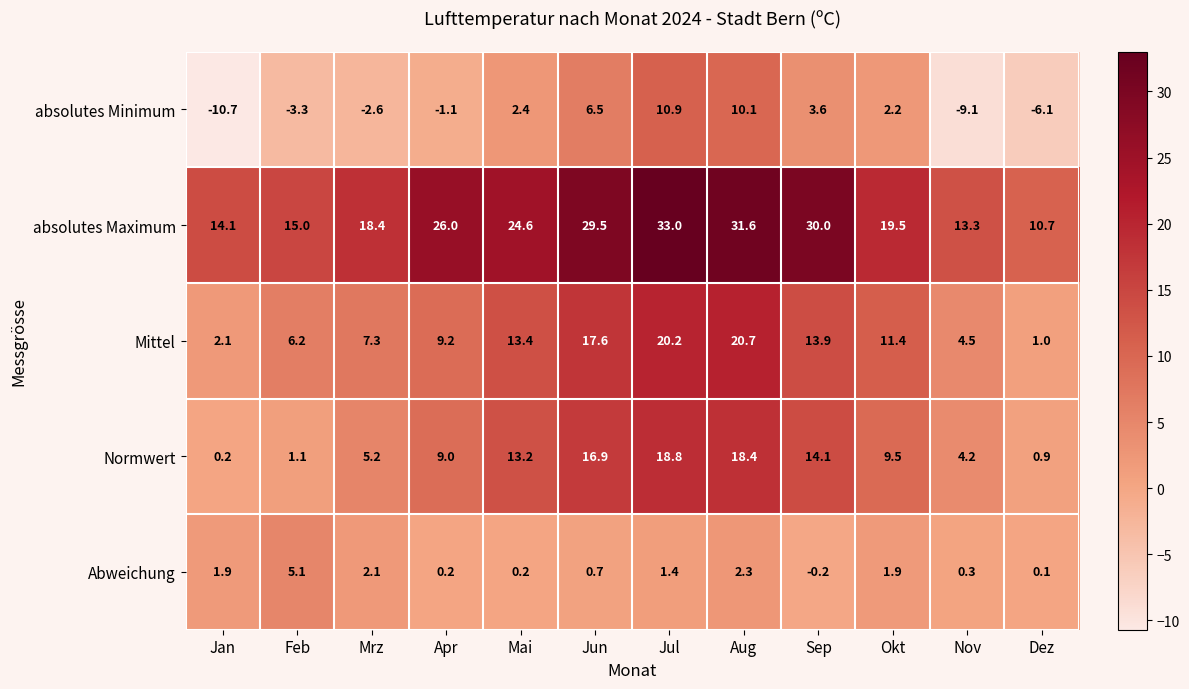

List the series in order of their peak value, lowest first.

Abweichung, absolutes Minimum, Normwert, Mittel, absolutes Maximum